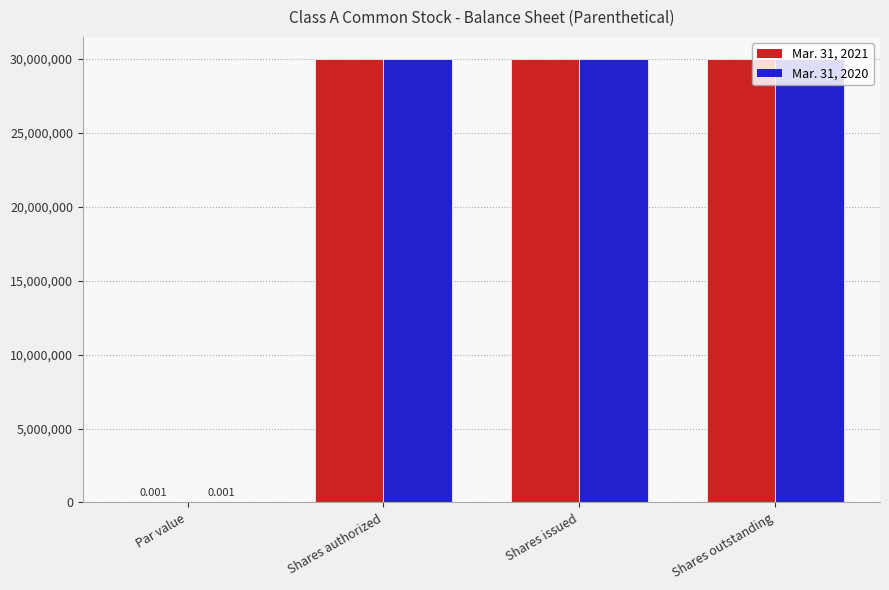

What is the sum of all Mar. 31, 2021 values?

89990000.0